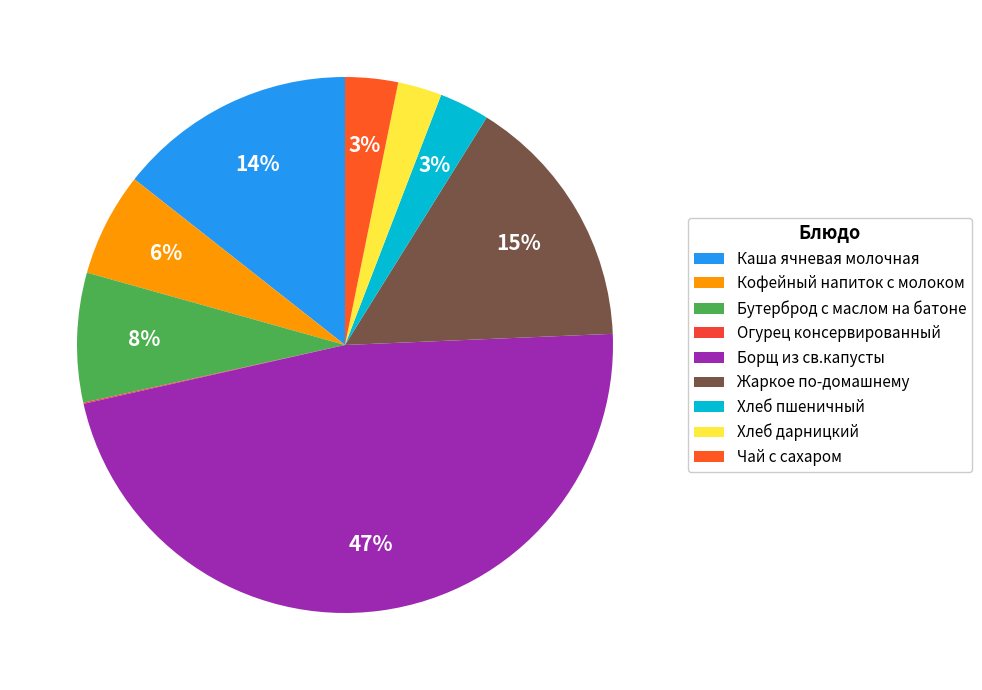

Does Хлеб пшеничный represent more than half of the total?

No